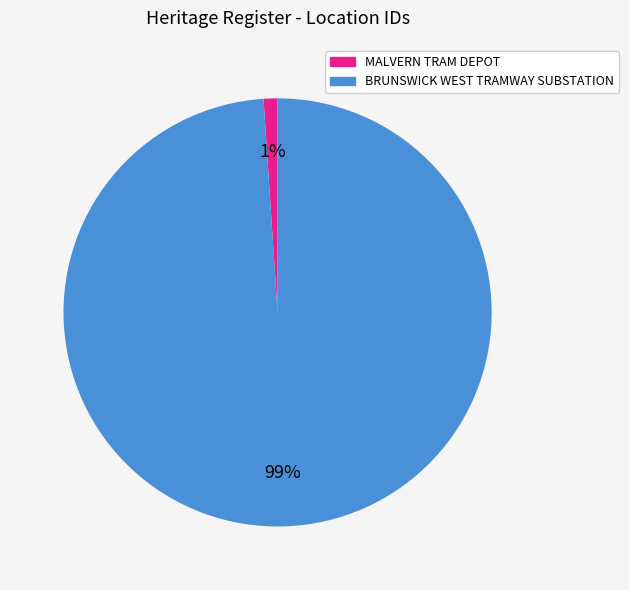

Rank the categories by value from lowest to highest.

MALVERN TRAM DEPOT, BRUNSWICK WEST TRAMWAY SUBSTATION